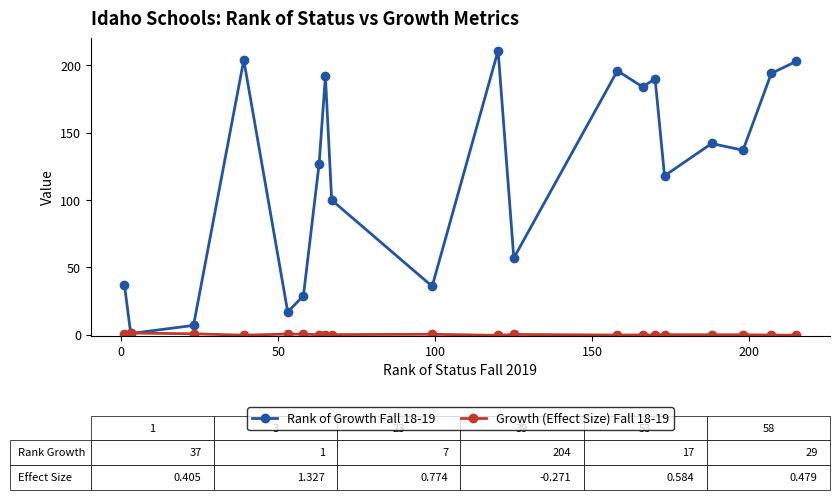

At how many categories does at least one series exceed 90?

13